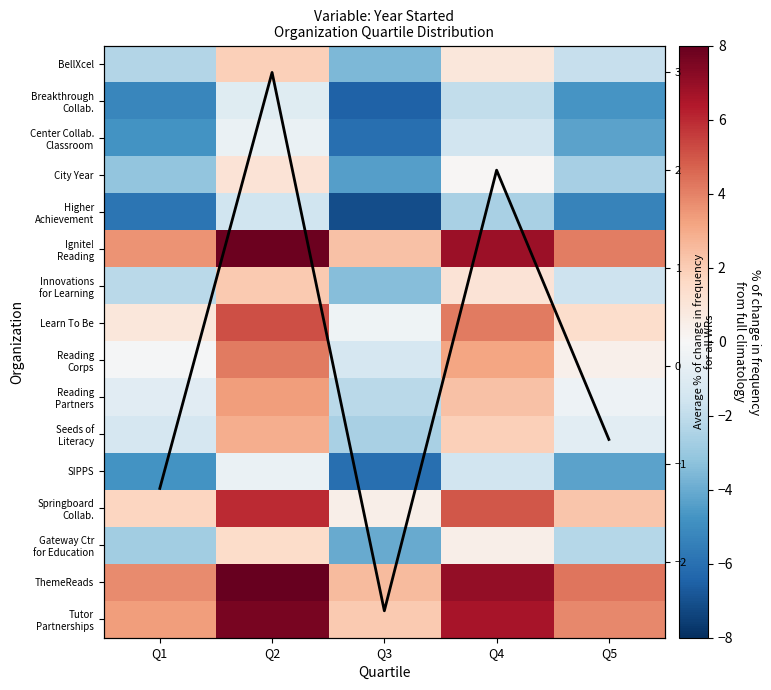

What is the approximate value of Seeds of Literacy at Q4?

1.9